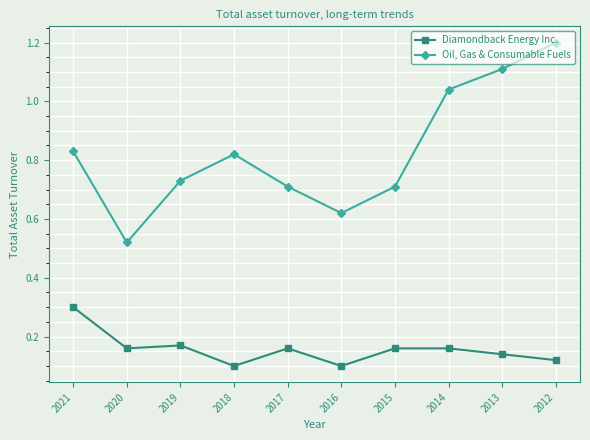

Count the number of data series in this chart.

2